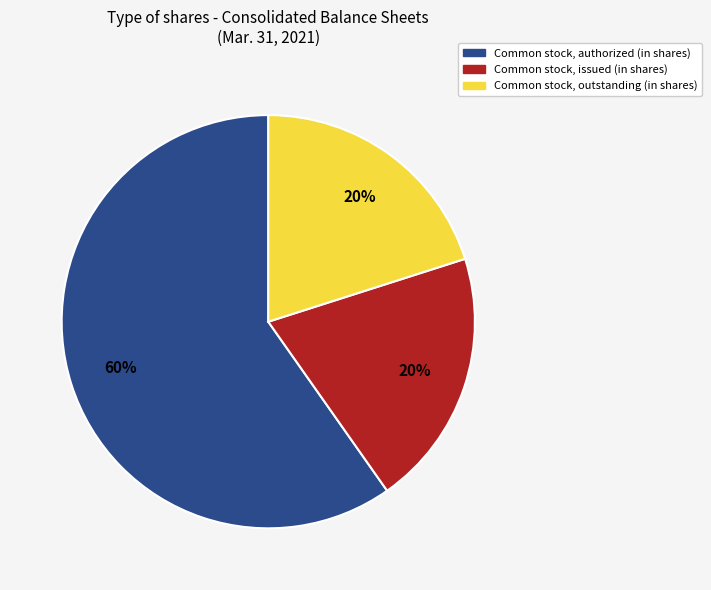

Which has a higher value, Common stock, outstanding (in shares) or Common stock, authorized (in shares)?

Common stock, authorized (in shares)